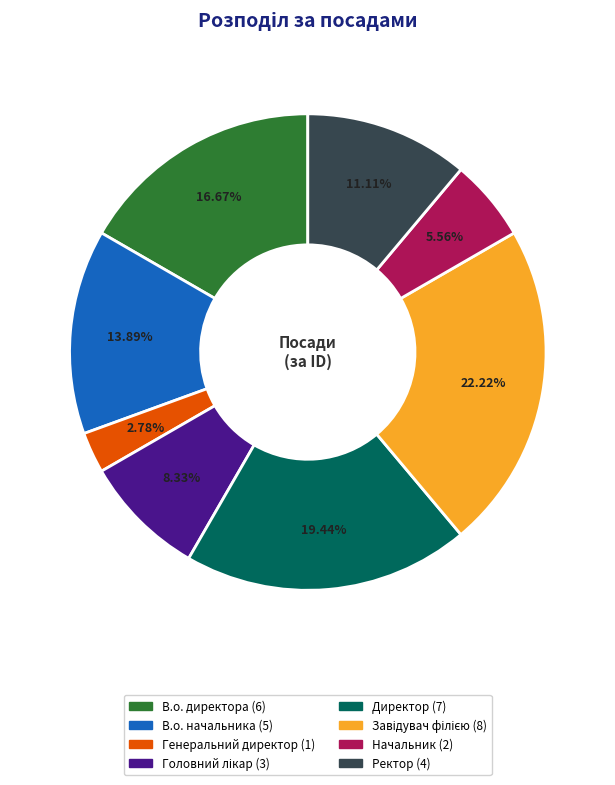

Do Директор and В.о. начальника together represent more than half of the pie?

No